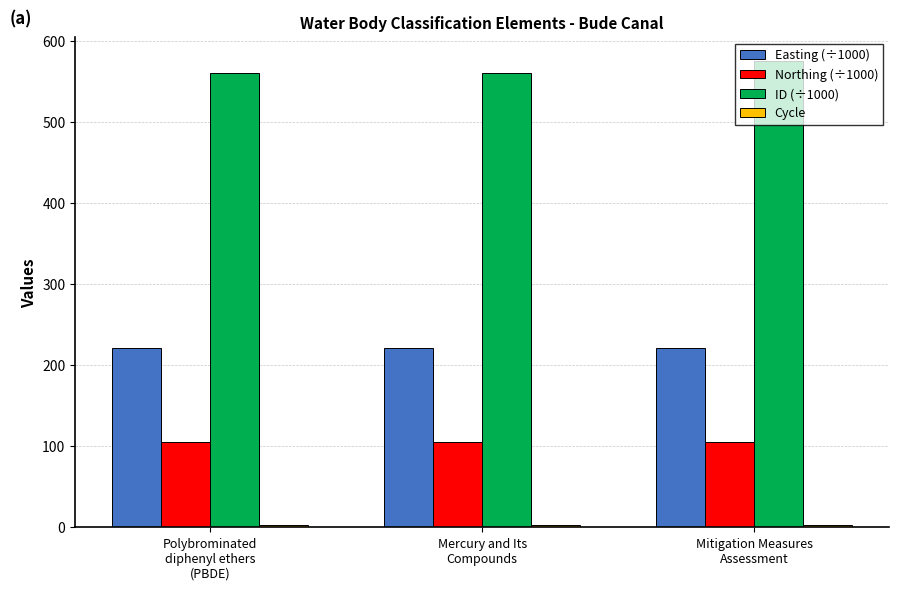

At how many categories does at least one series exceed 491?

3